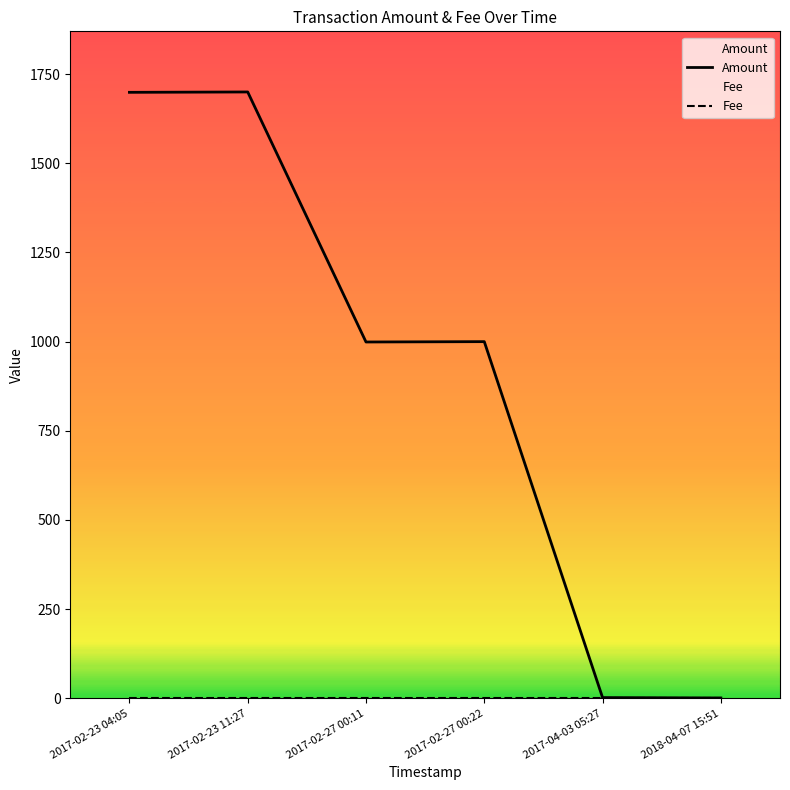

What are all the series names shown in the legend?

Amount, Fee